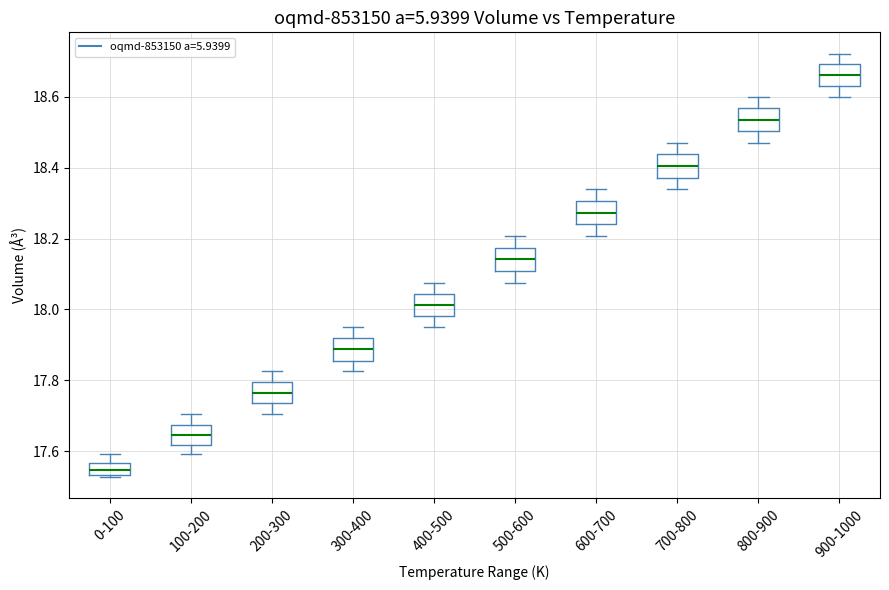

Where is the upper edge of the box for 300-400 on the y-axis? The values are not printed on the chart, so give them approximately, as read against the axis.

17.92